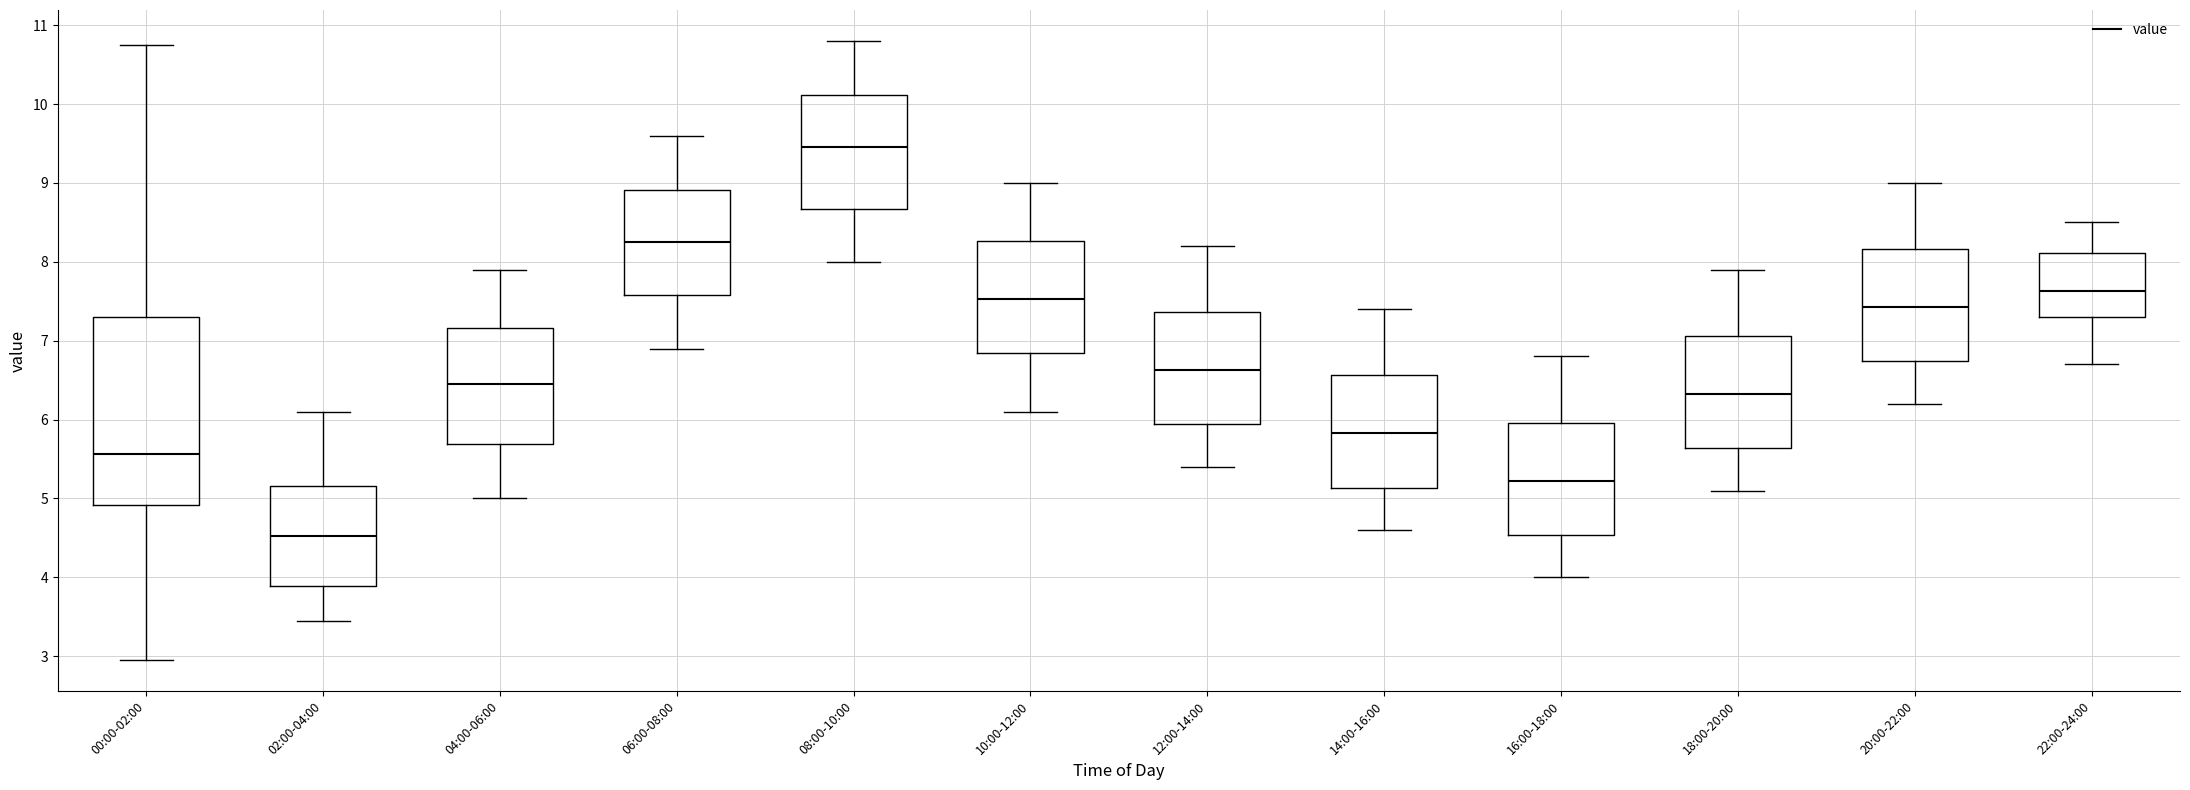

Reading left to right, read every box against the y-axis: the position of its median line, the range the box covers, and the ends of its whiskers. The values are not printed on the chart, so give them approximately, as read against the axis.

00:00-02:00: median 5.6, box 4.9 to 7.3, whiskers 3.0 to 10.8
02:00-04:00: median 4.5, box 3.9 to 5.2, whiskers 3.5 to 6.1
04:00-06:00: median 6.5, box 5.7 to 7.2, whiskers 5.0 to 7.9
06:00-08:00: median 8.3, box 7.6 to 8.9, whiskers 6.9 to 9.6
08:00-10:00: median 9.5, box 8.7 to 10.1, whiskers 8.0 to 10.8
10:00-12:00: median 7.5, box 6.8 to 8.3, whiskers 6.1 to 9.0
12:00-14:00: median 6.6, box 5.9 to 7.4, whiskers 5.4 to 8.2
14:00-16:00: median 5.8, box 5.1 to 6.6, whiskers 4.6 to 7.4
16:00-18:00: median 5.2, box 4.5 to 6.0, whiskers 4.0 to 6.8
18:00-20:00: median 6.3, box 5.6 to 7.1, whiskers 5.1 to 7.9
20:00-22:00: median 7.4, box 6.7 to 8.2, whiskers 6.2 to 9.0
22:00-24:00: median 7.6, box 7.3 to 8.1, whiskers 6.7 to 8.5